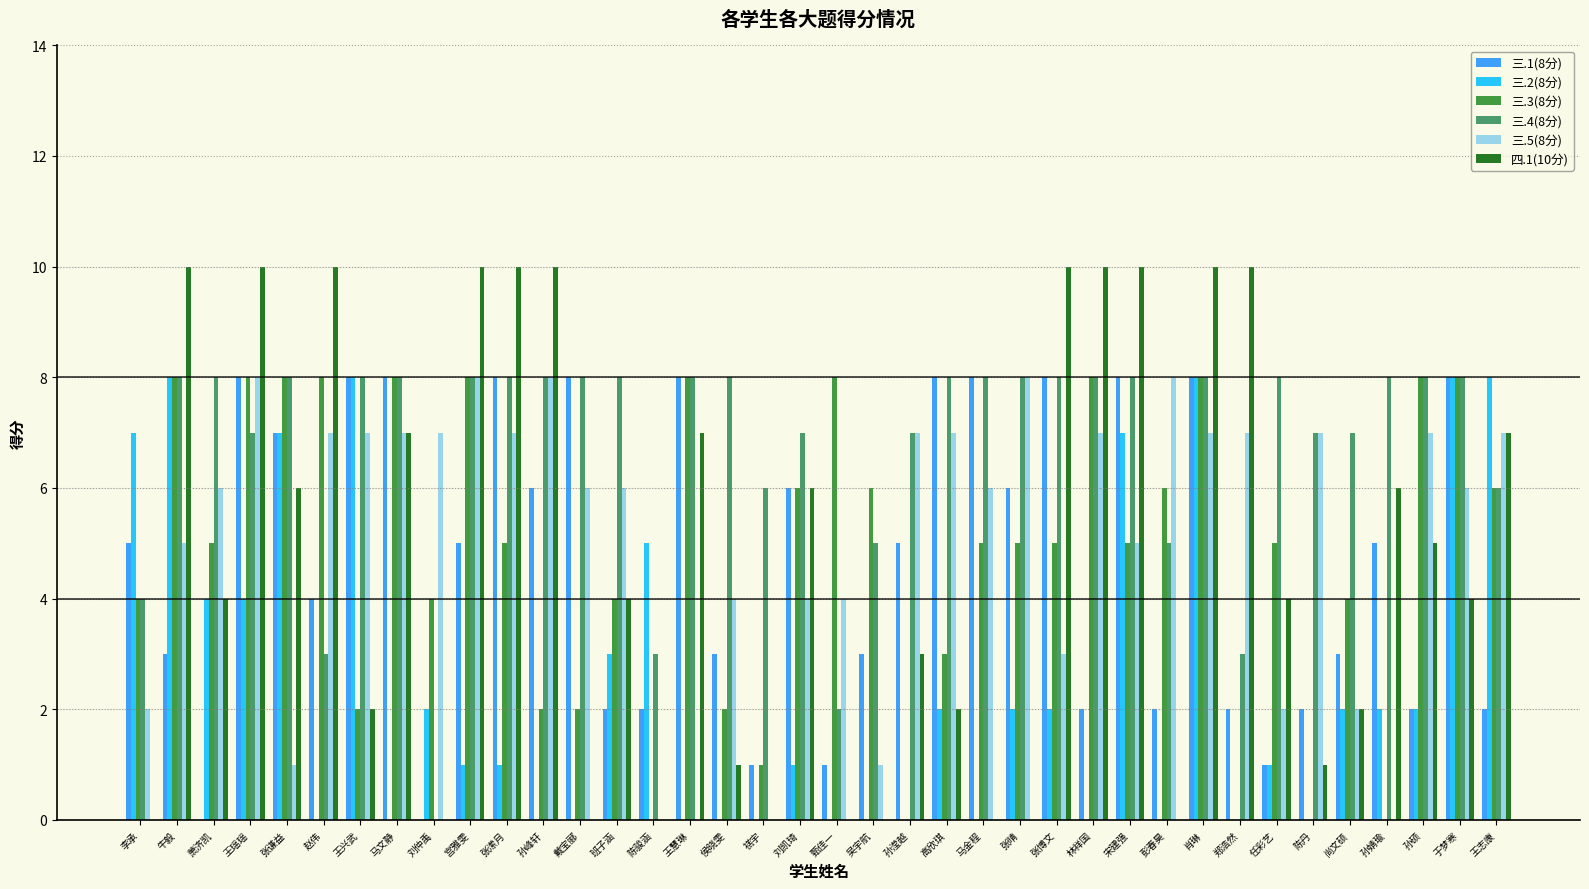

Count the 三.4(8分) values in the range 6 to 8.

30